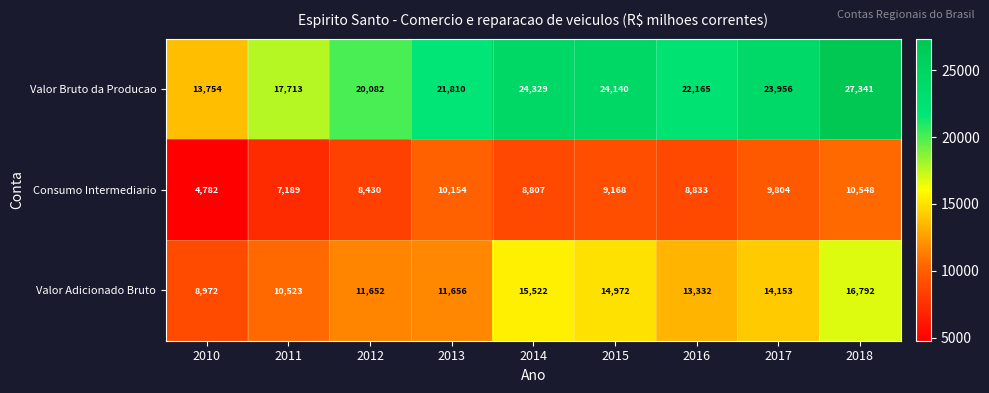

Reading left to right, what are all the values shown in this chart?

Valor Bruto da Producao: 2010=13754	2011=17713	2012=20082	2013=21810	2014=24329	2015=24140	2016=22165	2017=23956	2018=27341
Consumo Intermediario: 2010=4782	2011=7189	2012=8430	2013=10154	2014=8807	2015=9168	2016=8833	2017=9804	2018=10548
Valor Adicionado Bruto: 2010=8972	2011=10523	2012=11652	2013=11656	2014=15522	2015=14972	2016=13332	2017=14153	2018=16792